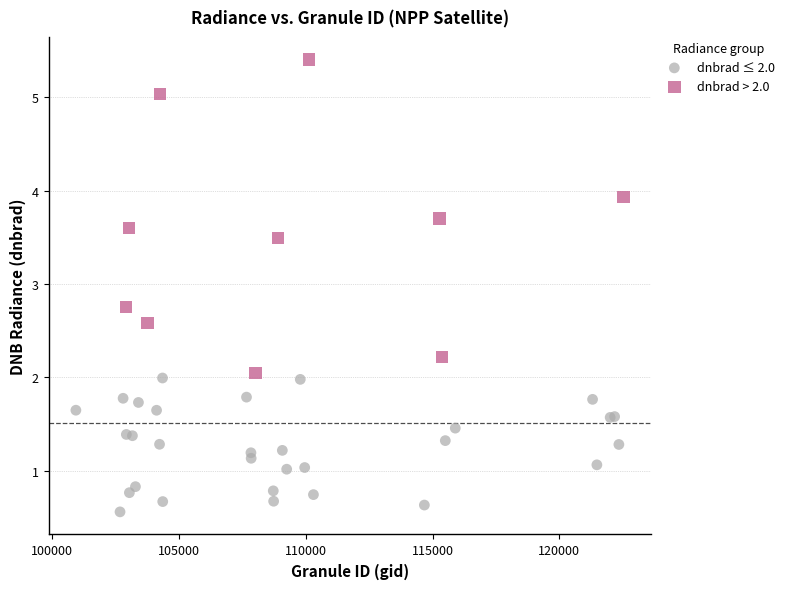

Which series has the largest Y range (max minus min)?

dnbrad > 2.0